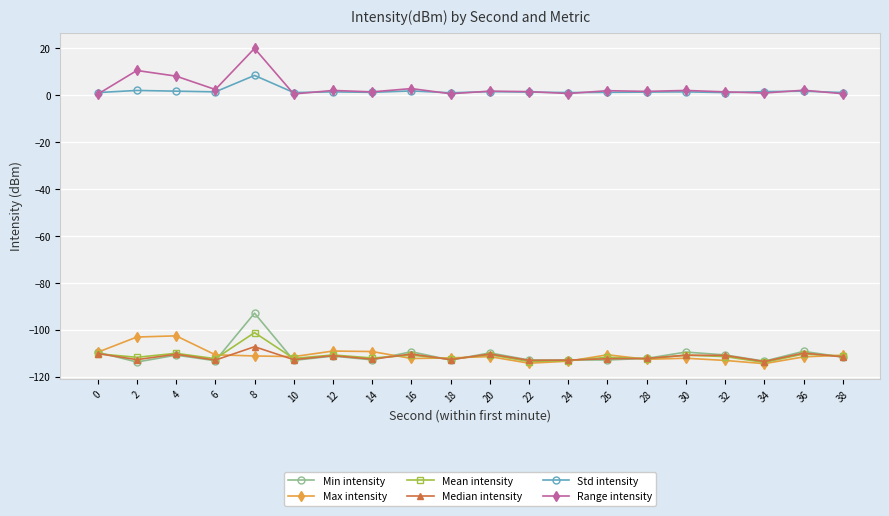

At which label is Range intensity closest to 10?

2